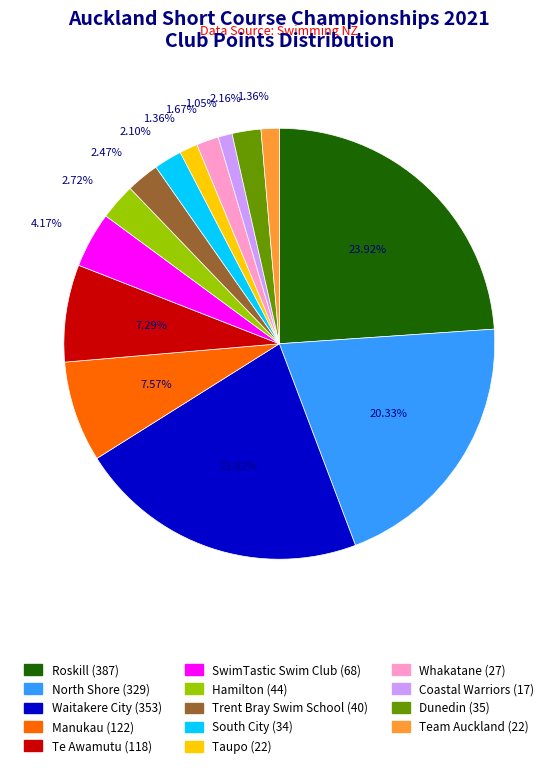

Which slice is the largest?

Roskill